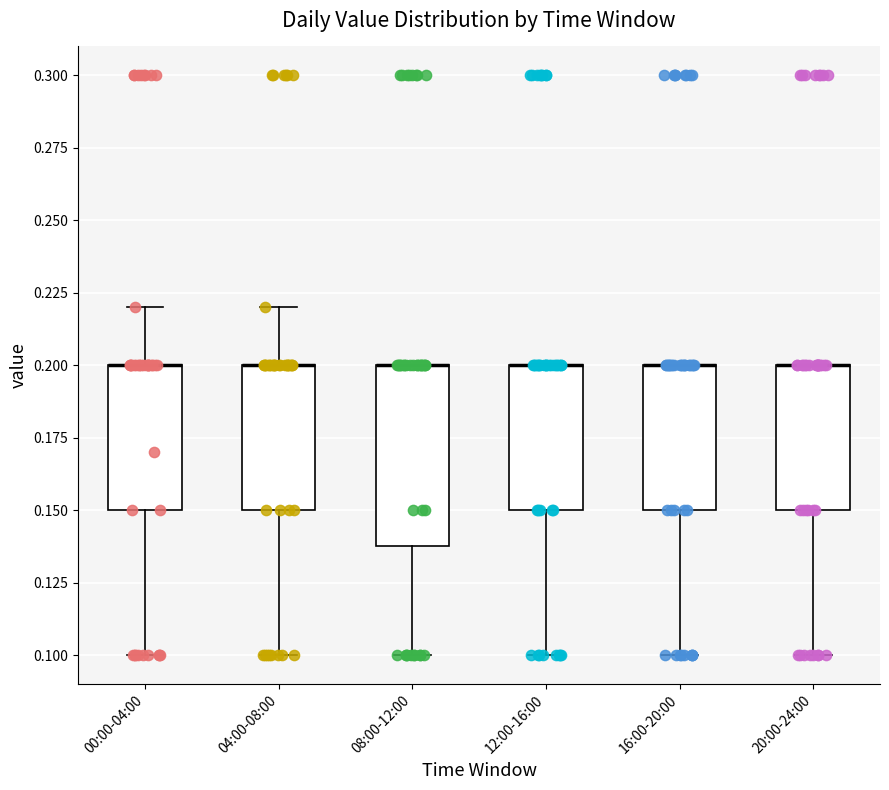

Reading left to right, transcribe this box plot: for each box, give where its median line is, the range the box spans, and where its two whiskers end, as read against the y-axis. The values are not printed on the chart, so give them approximately, as read against the axis.

00:00-04:00: median 0.20 (drawn on the box's upper edge), box 0.15 to 0.20, whiskers 0.10 to 0.22
04:00-08:00: median 0.20 (drawn on the box's upper edge), box 0.15 to 0.20, whiskers 0.10 to 0.22
08:00-12:00: median 0.20 (drawn on the box's upper edge), box 0.14 to 0.20, whiskers 0.10 to 0.20
12:00-16:00: median 0.20 (drawn on the box's upper edge), box 0.15 to 0.20, whiskers 0.10 to 0.20
16:00-20:00: median 0.20 (drawn on the box's upper edge), box 0.15 to 0.20, whiskers 0.10 to 0.20
20:00-24:00: median 0.20 (drawn on the box's upper edge), box 0.15 to 0.20, whiskers 0.10 to 0.20